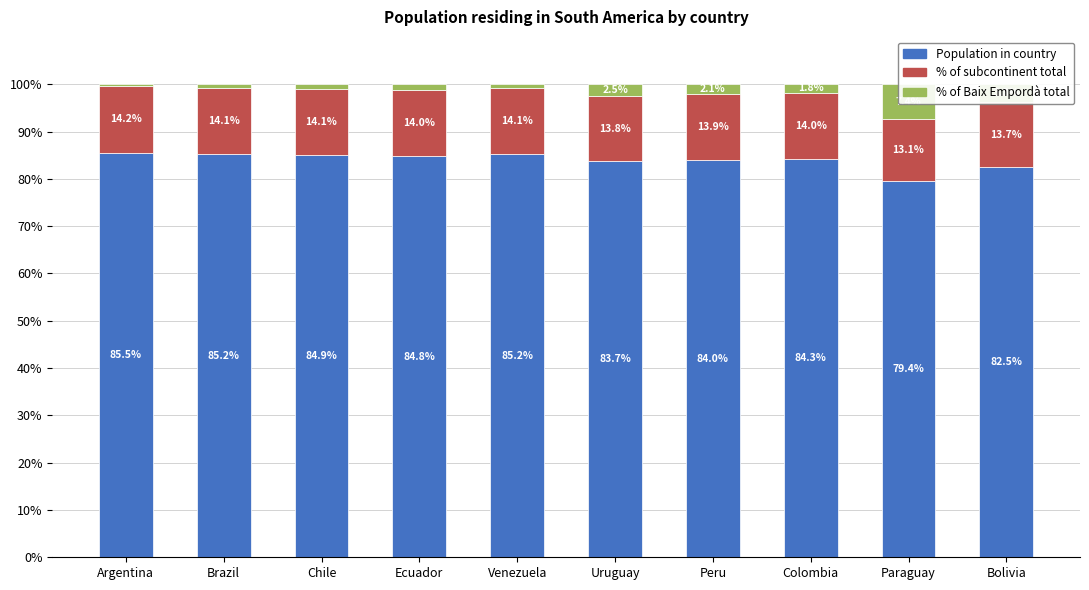

How many data points in % with respect to the total population (subcontinent) are less than 14?

5